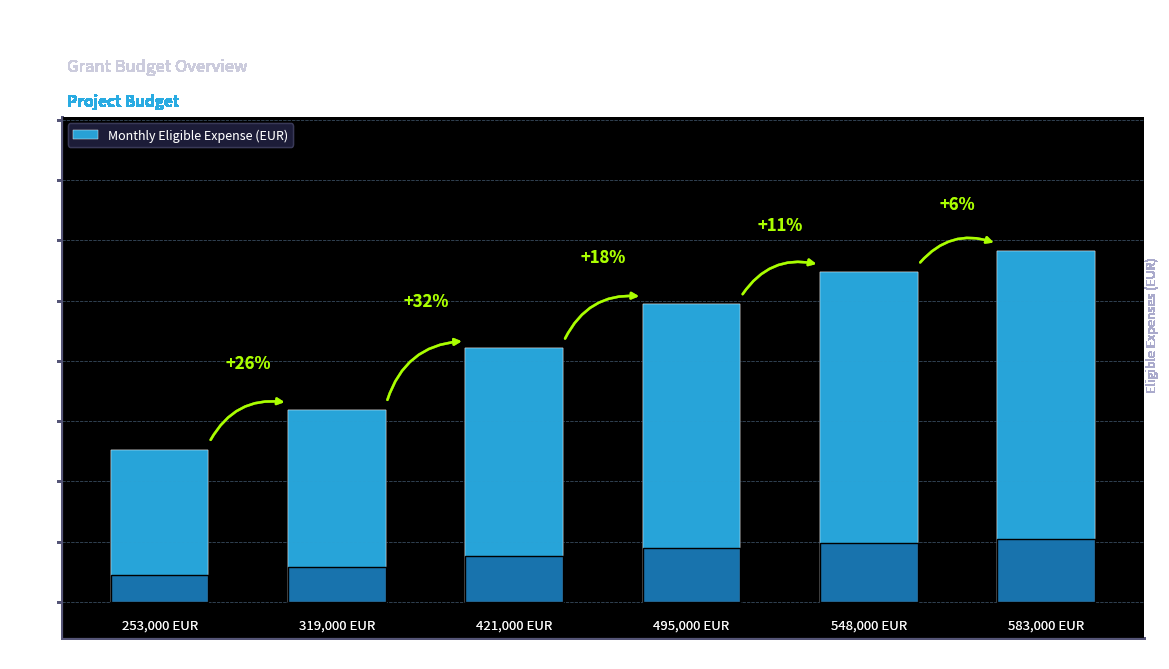

Rank the categories by value from lowest to highest.

Activity 1, Activity 2, Activity 3, Activity 4, Activity 5, Activity 6